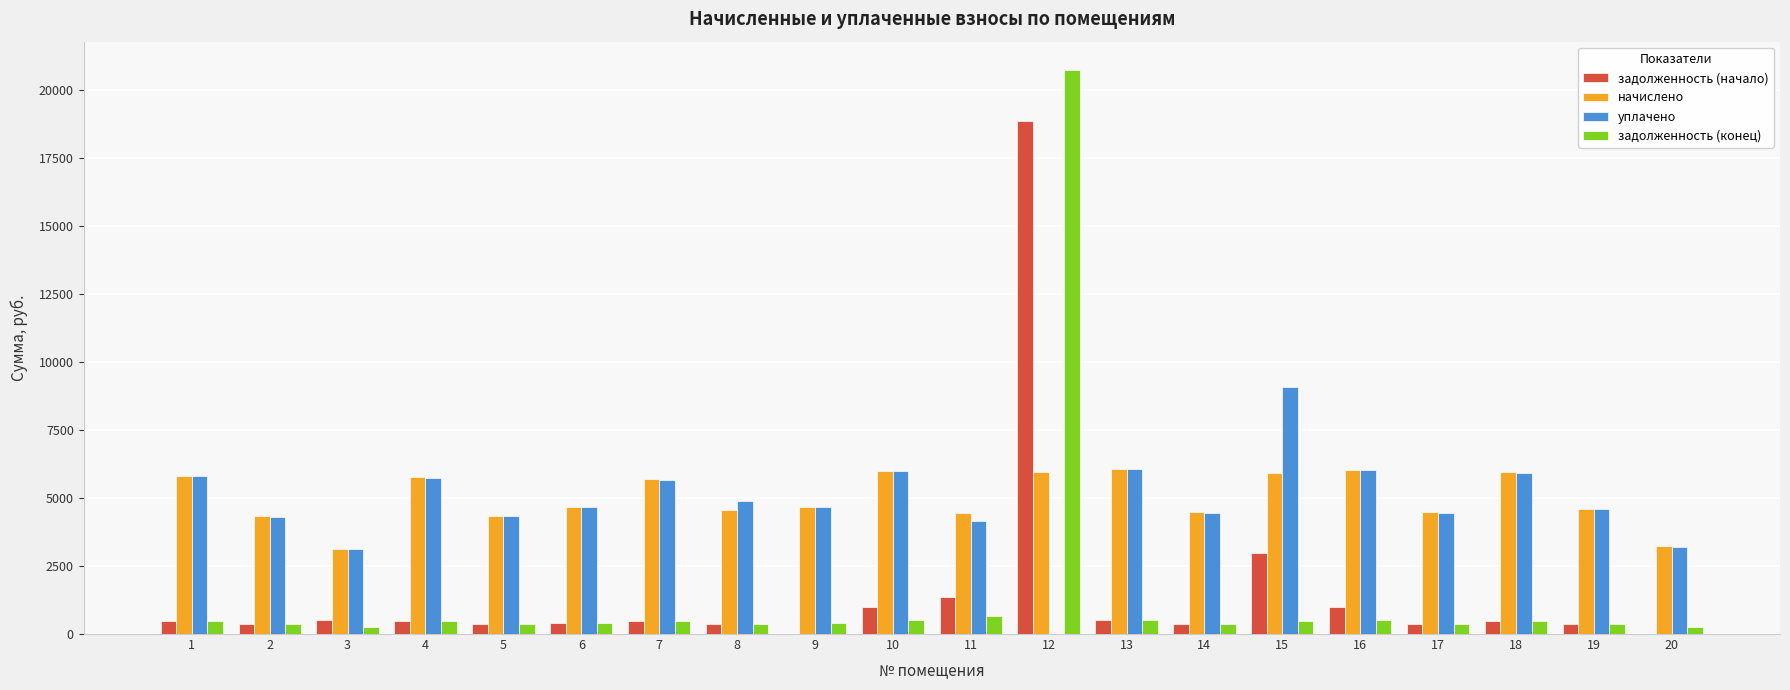

At which category is the sum across all series the highest?

12